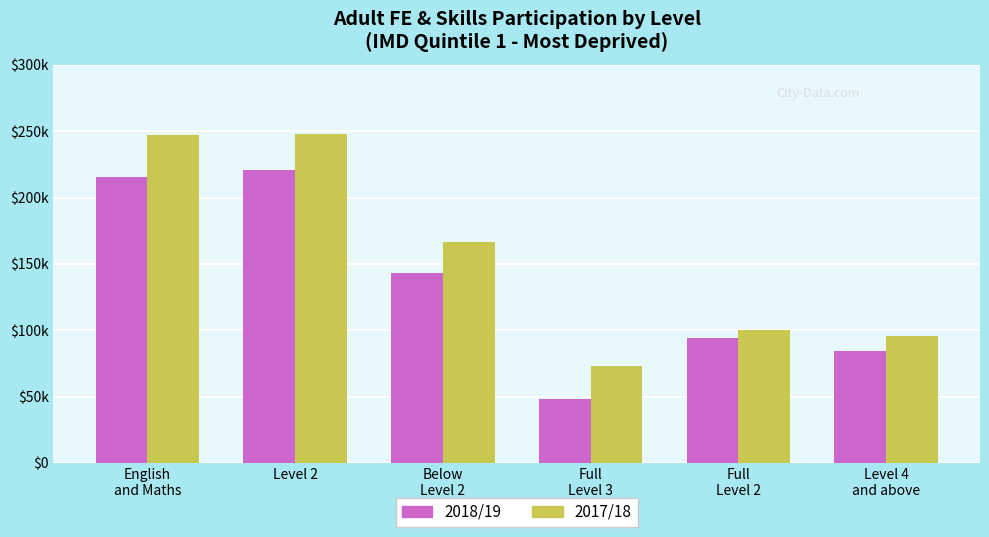

Are the bars grouped side by side (vs. stacked)?

Yes